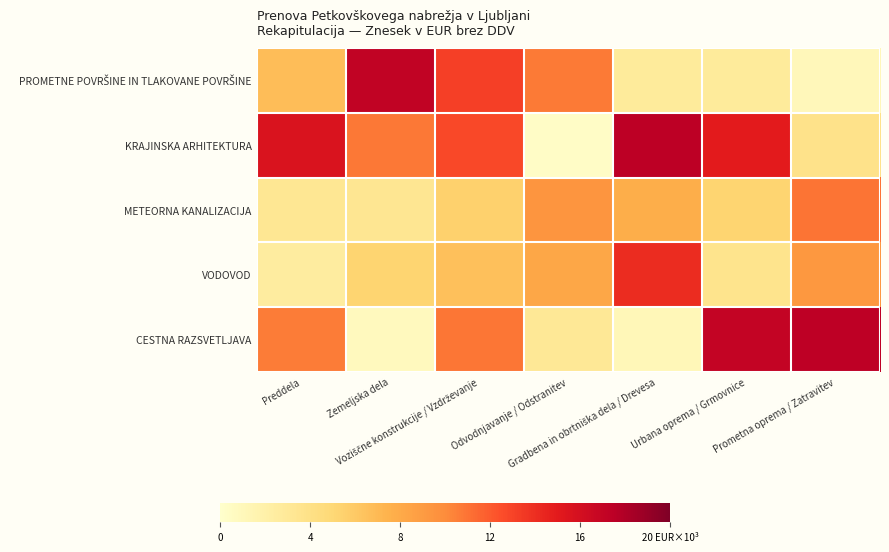

Which series has the largest range (max minus min)?

KRAJINSKA ARHITEKTURA